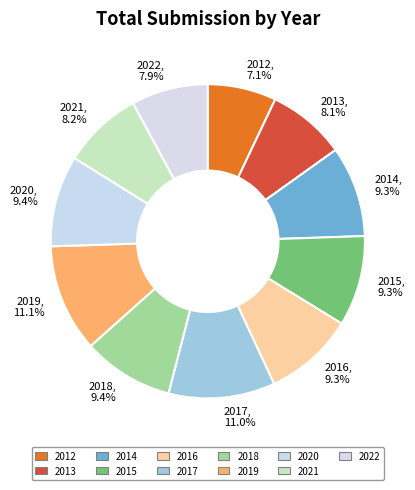

Between 2014 and 2012, which is larger?

2014